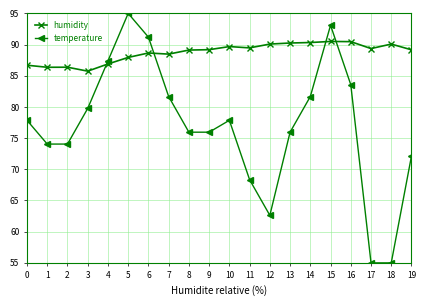

Which series has the widest spread of values?

temperature